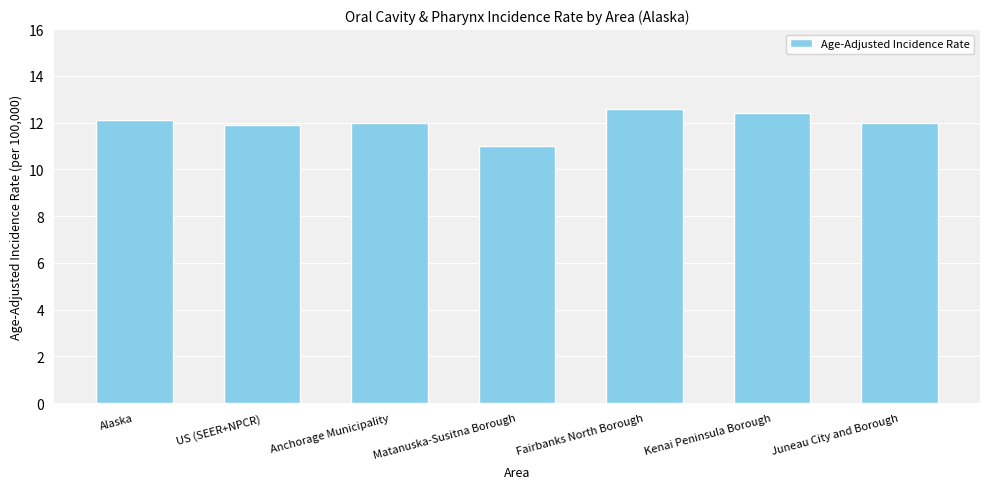

Is it true that the value at Kenai Peninsula Borough is 18.7?

False